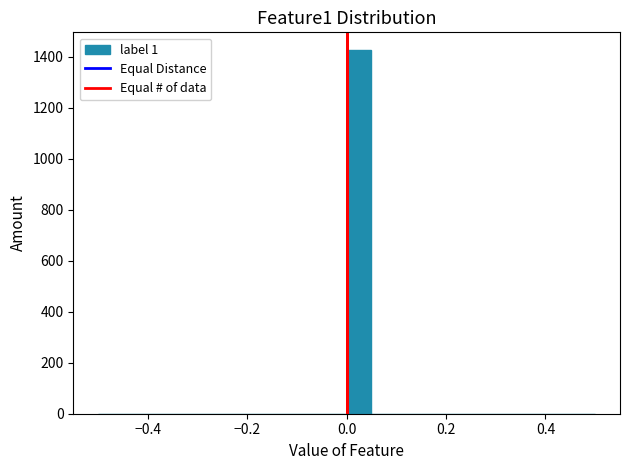

Read against the x-axis, roughly where is the centre of the tallest bar?

0.02